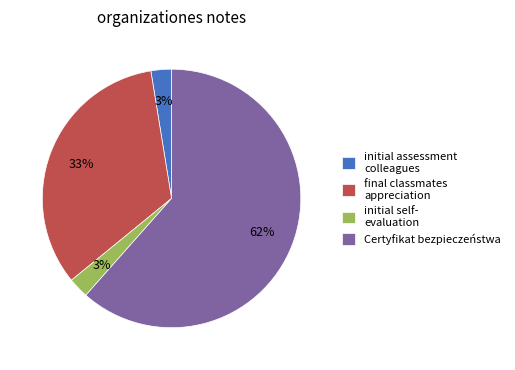

How many segments does this pie chart have?

4